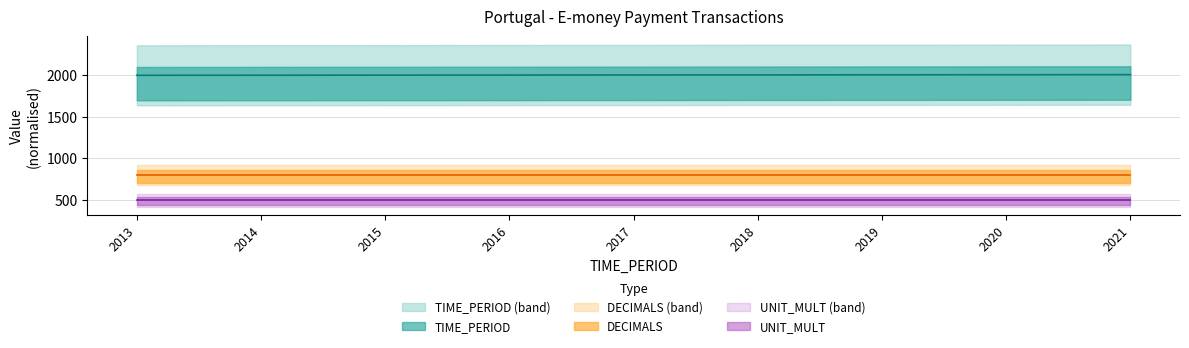

Which series has the largest total across all categories?

TIME_PERIOD